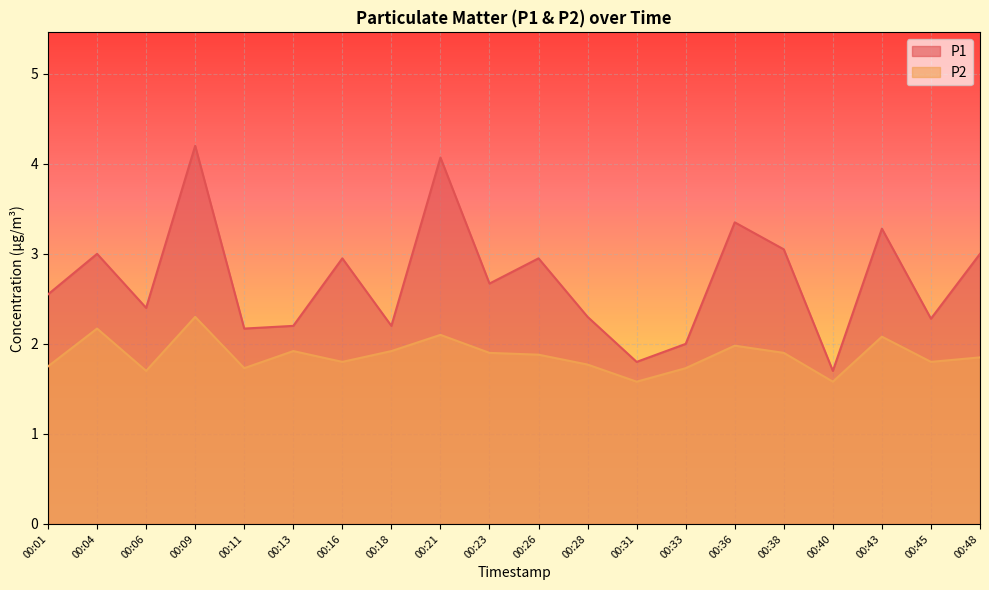

Count the number of data series in this chart.

2